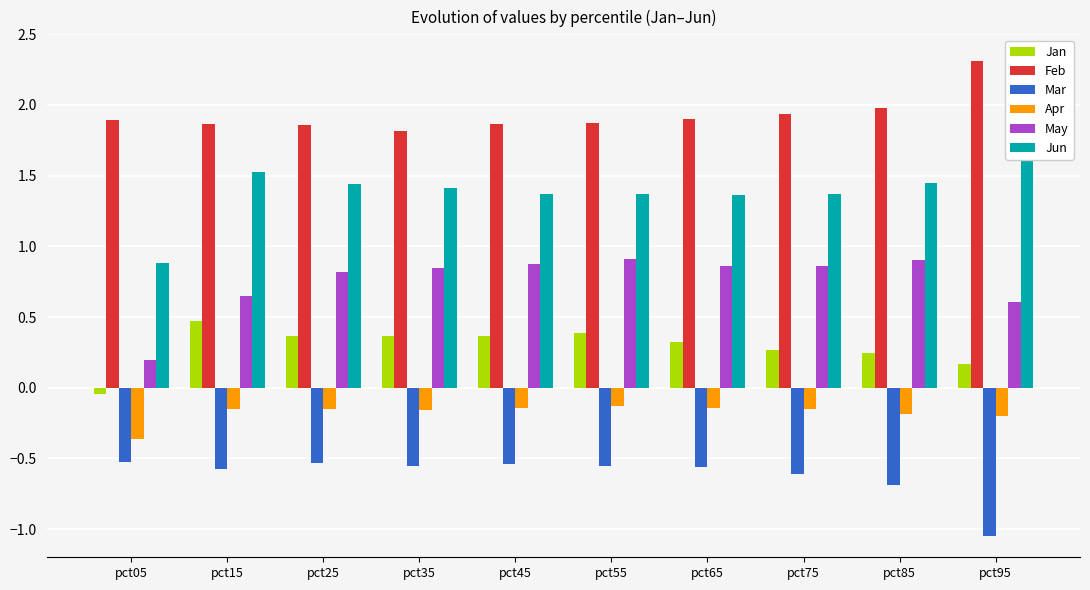

How many series are shown in this chart?

6